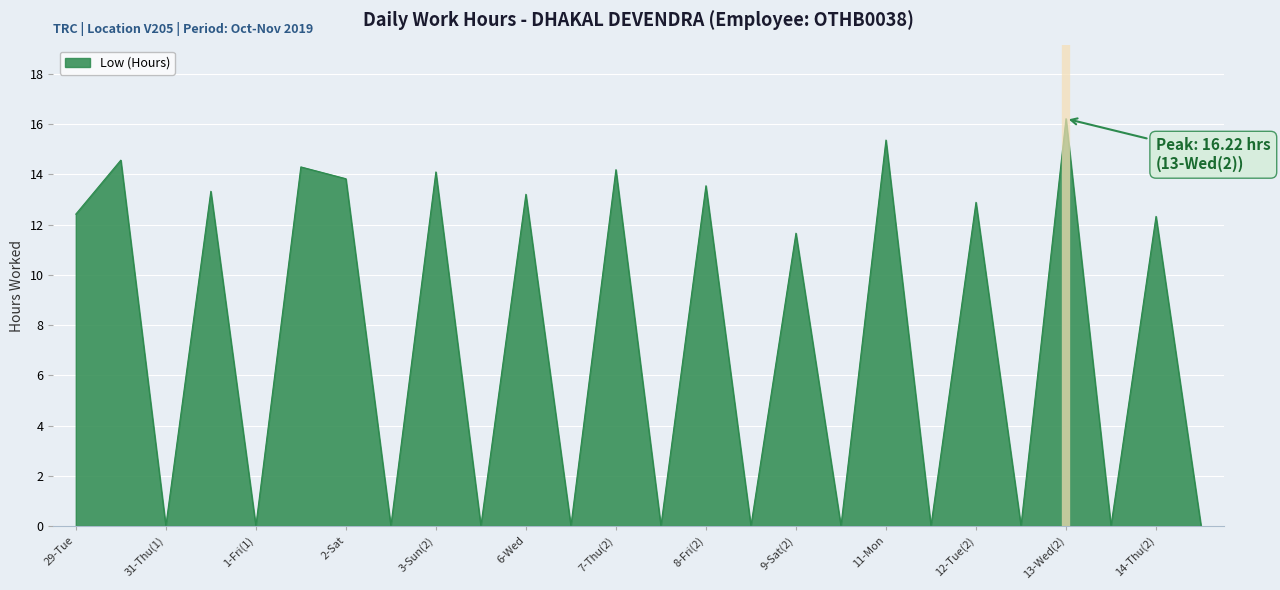

What is the greatest value displayed?

16.2